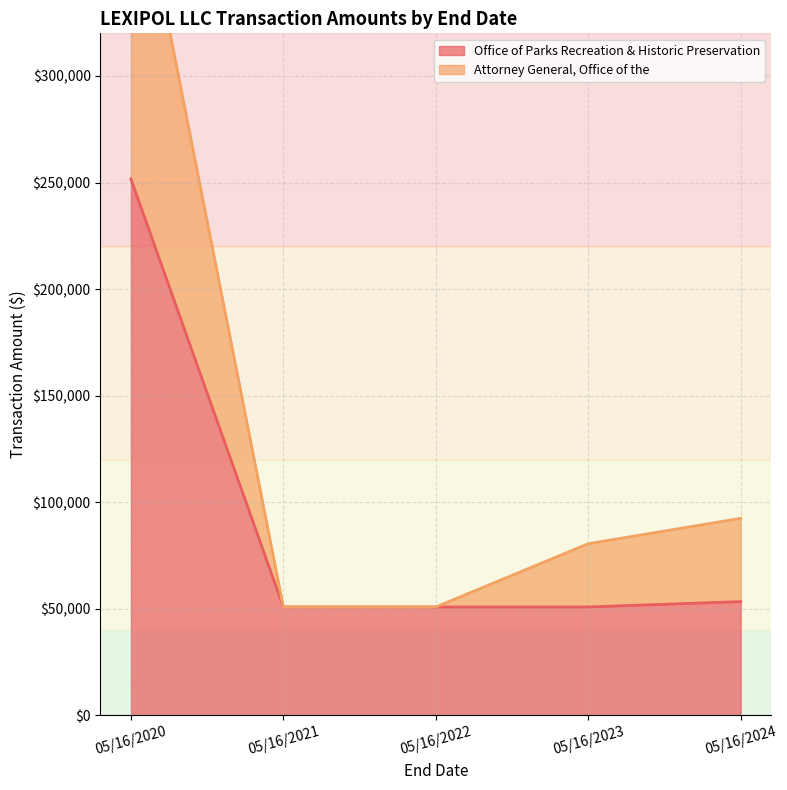

How many categories are shown in the chart?

5